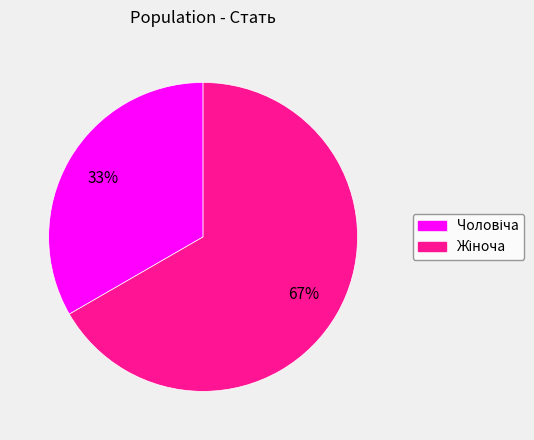

Is there any slice that represents more than half of the pie?

Yes